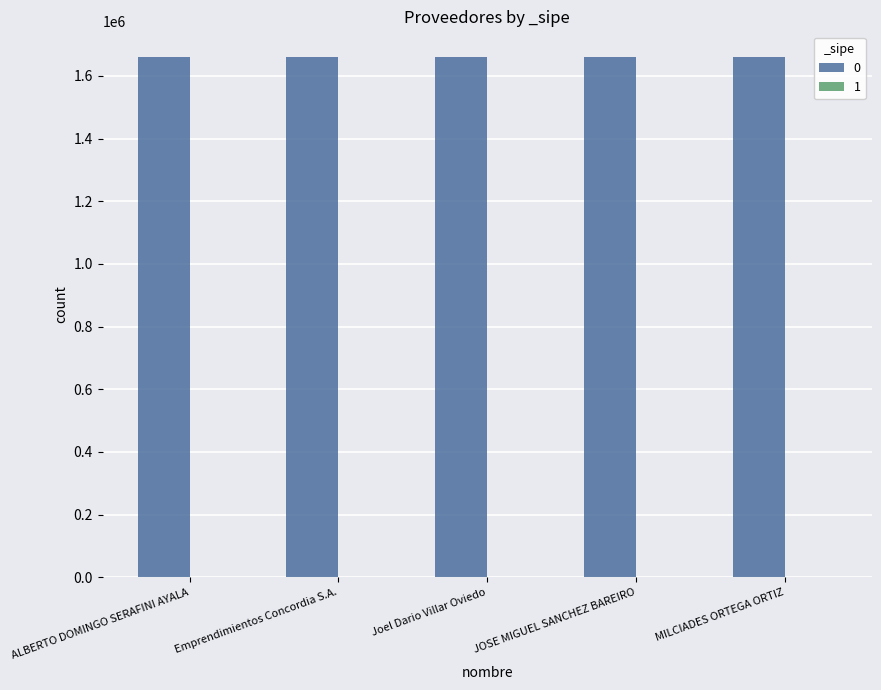

The 0 series shows 346590 at ALBERTO DOMINGO SERAFINI AYALA. True or false?

False